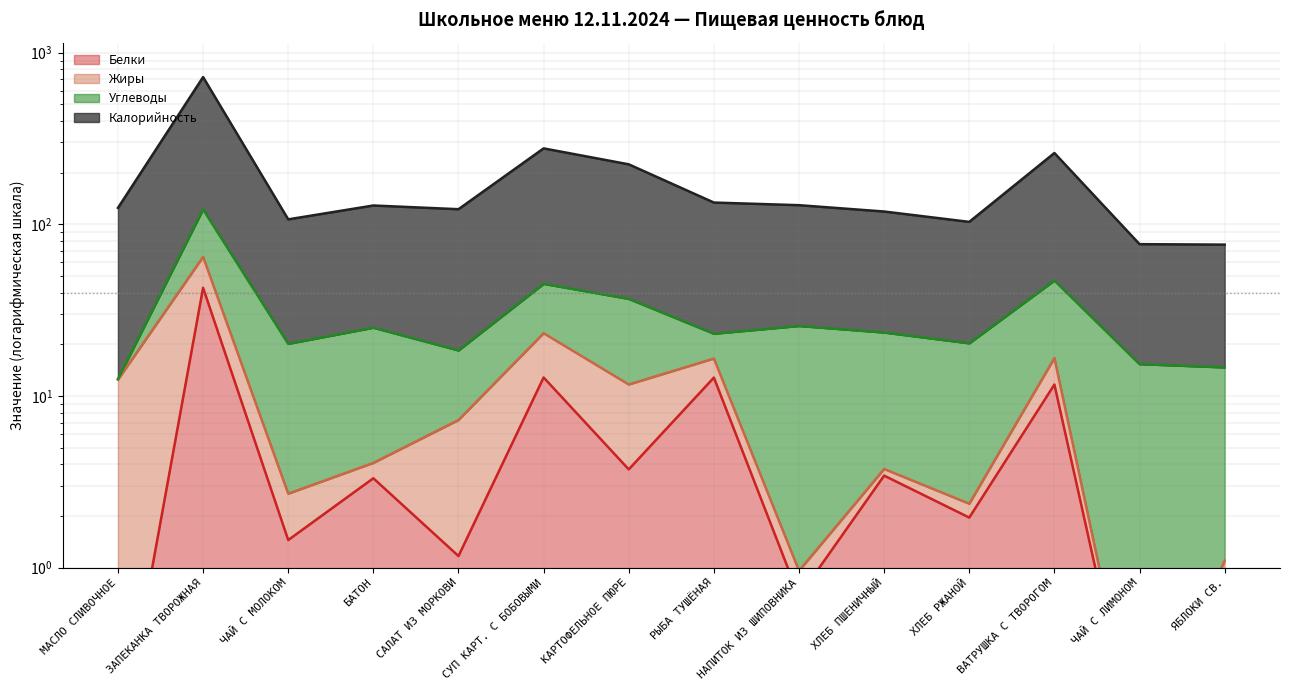

At which label does Белки reach its peak?

ЗАПЕКАНКА ТВОРОЖНАЯ